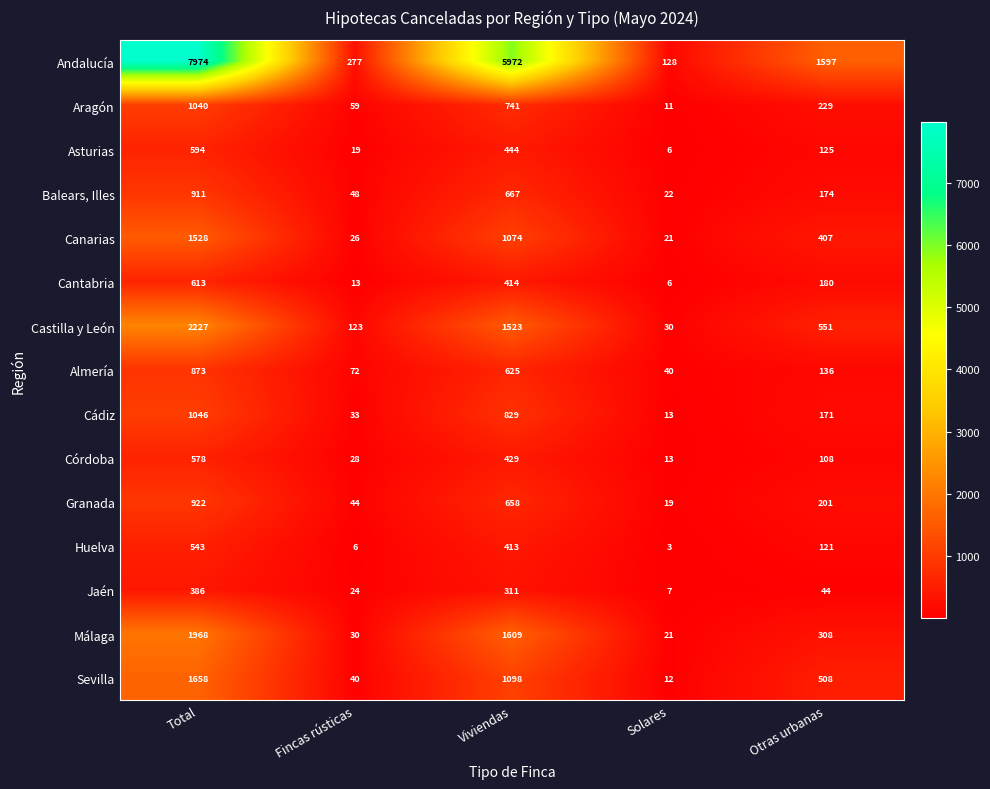

What is the total value across all series at Solares?

352